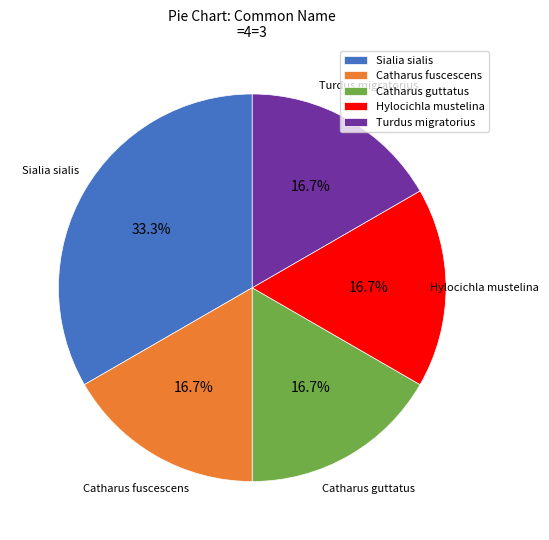

To the nearest percent, what is the combined percentage of Hylocichla mustelina and Catharus fuscescens?

33%